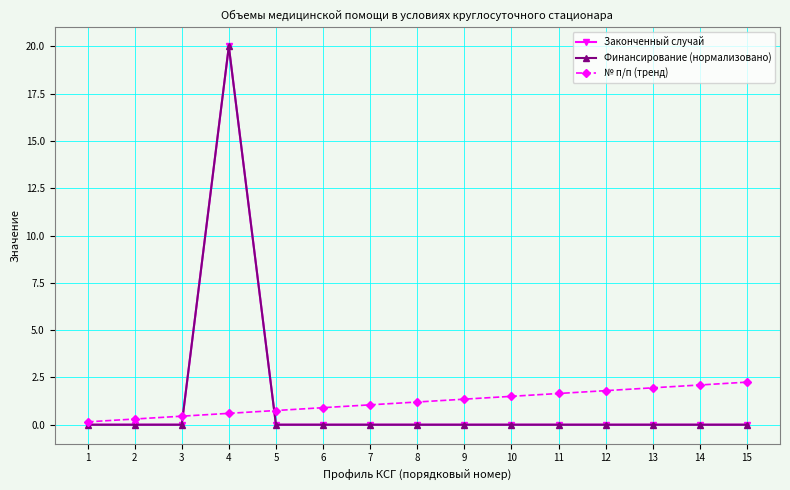

Which category has the highest value in the № п/п (тренд) series?

15